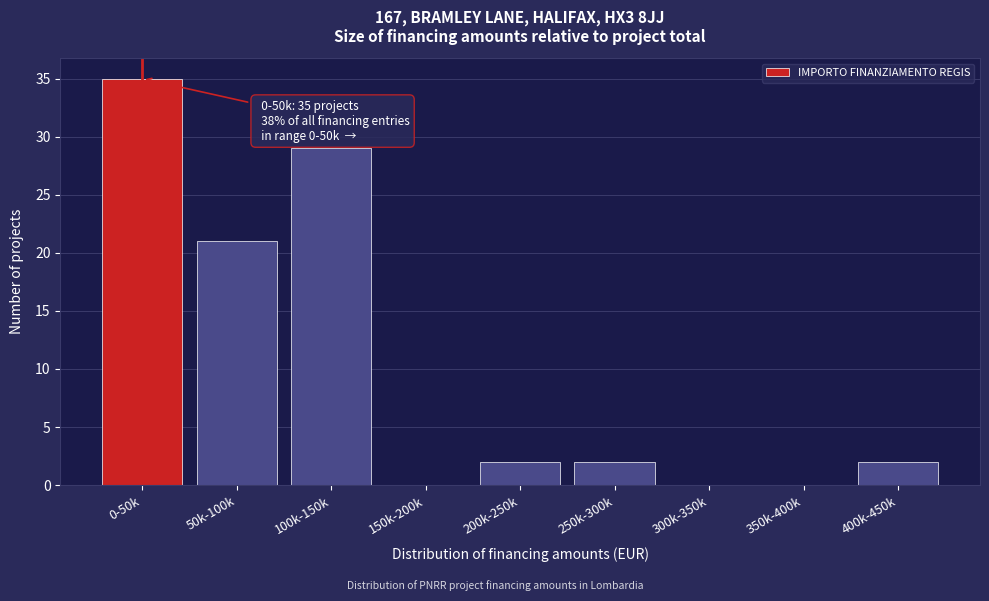

Reading left to right, list all the values displayed in this chart.

0-50k=35	50k-100k=21	100k-150k=29	150k-200k=0	200k-250k=2	250k-300k=2	300k-350k=0	350k-400k=0	400k-450k=2